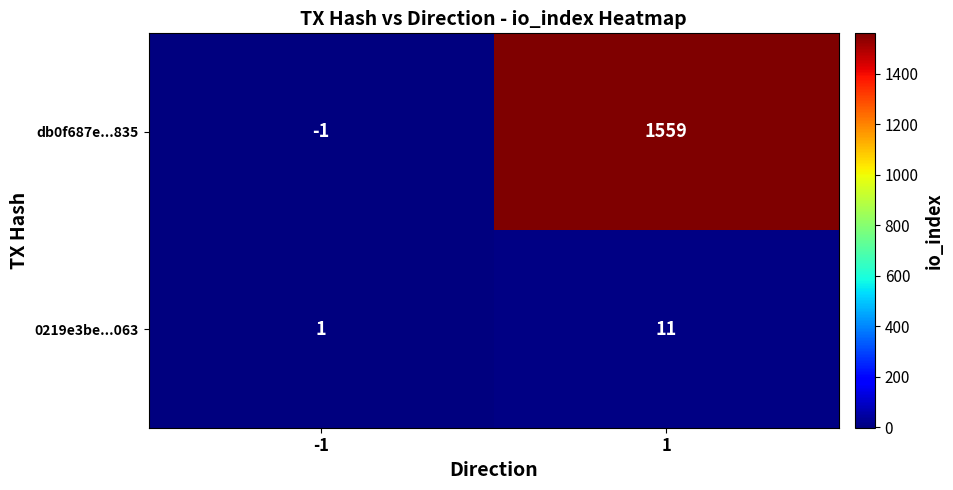

Reading left to right, what are all the values shown in this chart?

db0f687e...835: -1=-1	1=1559
0219e3be...063: -1=1	1=11